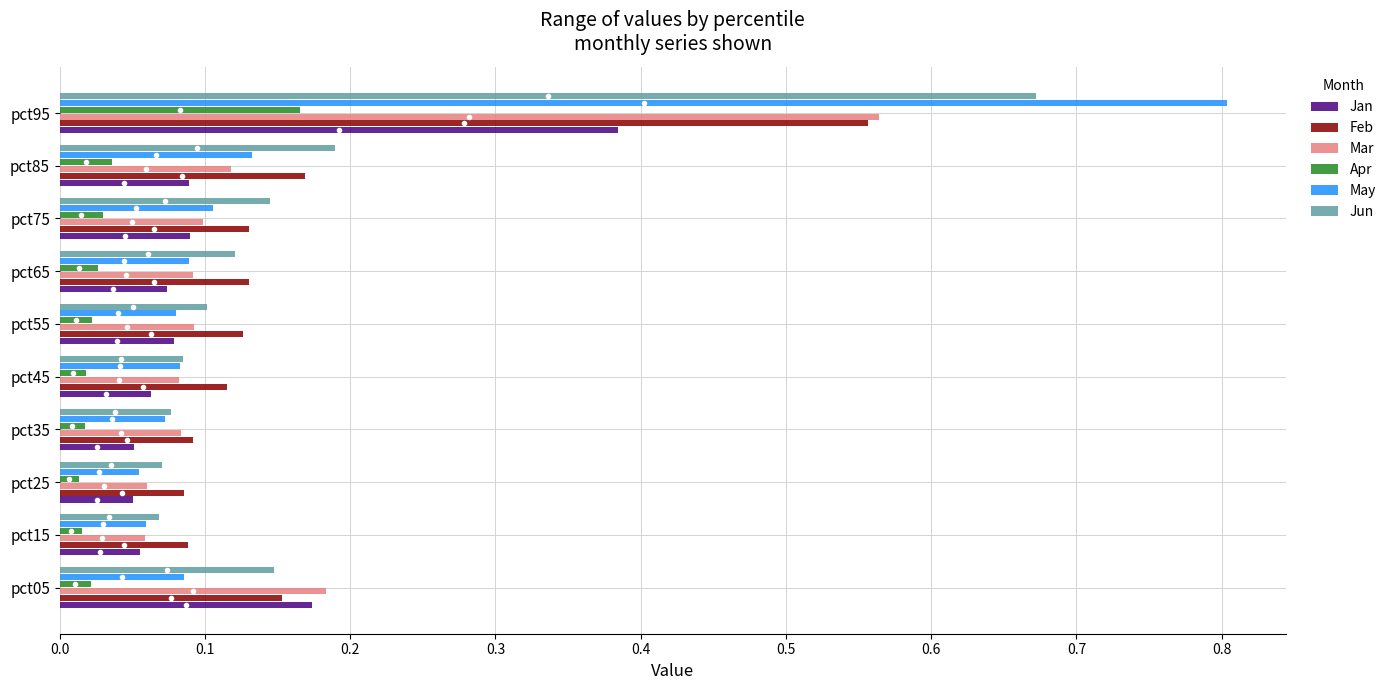

Count the number of categories in the chart.

10